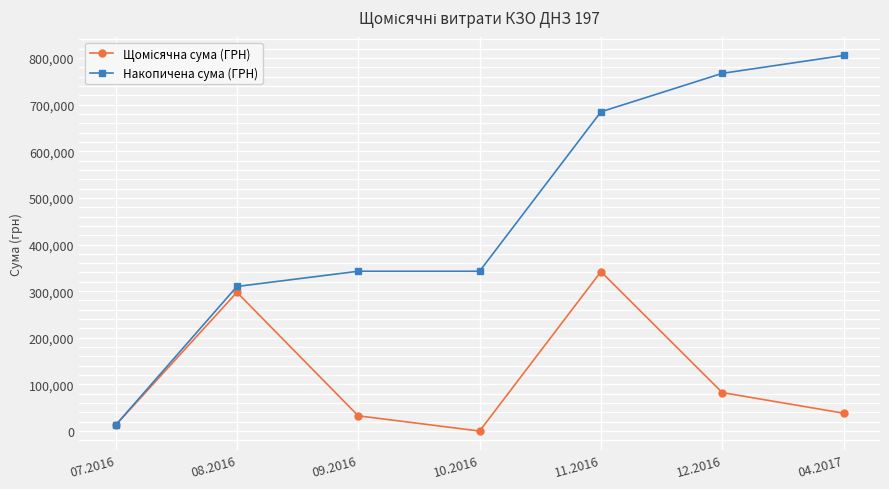

How many lines are shown in the chart?

2